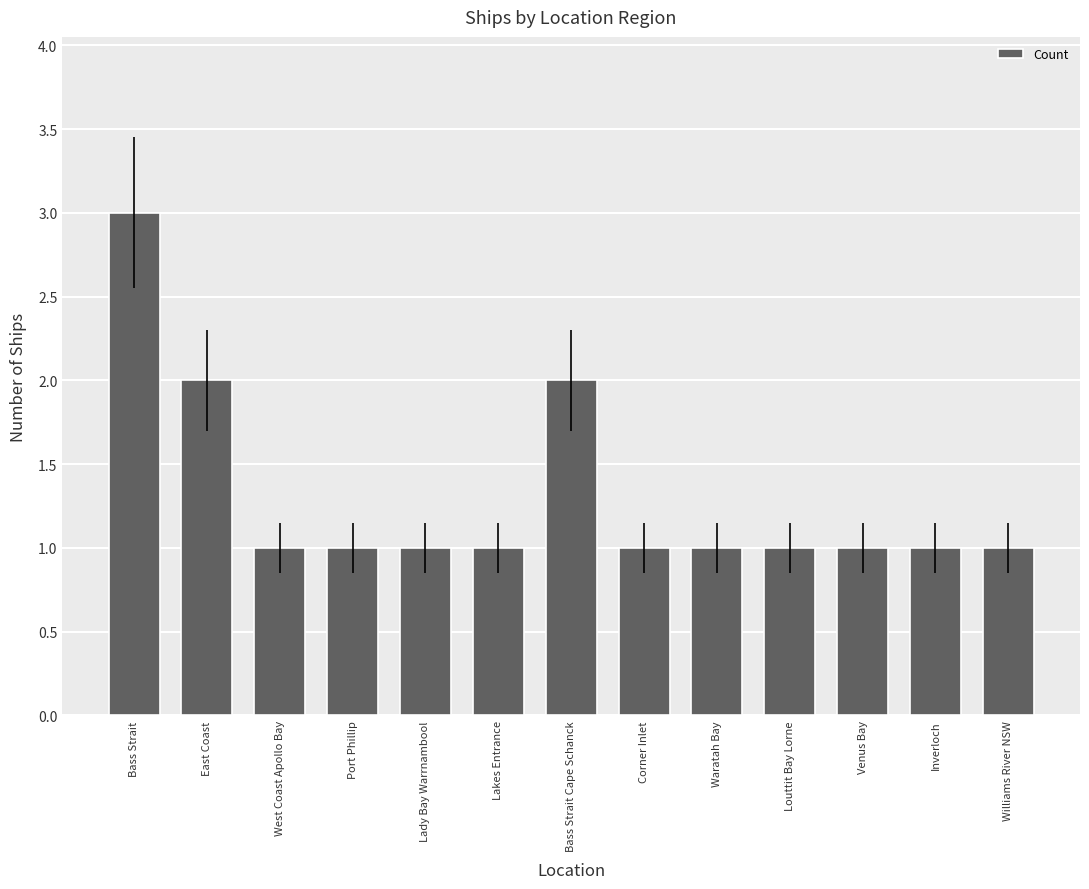

Does the chart contain stacked bars?

No